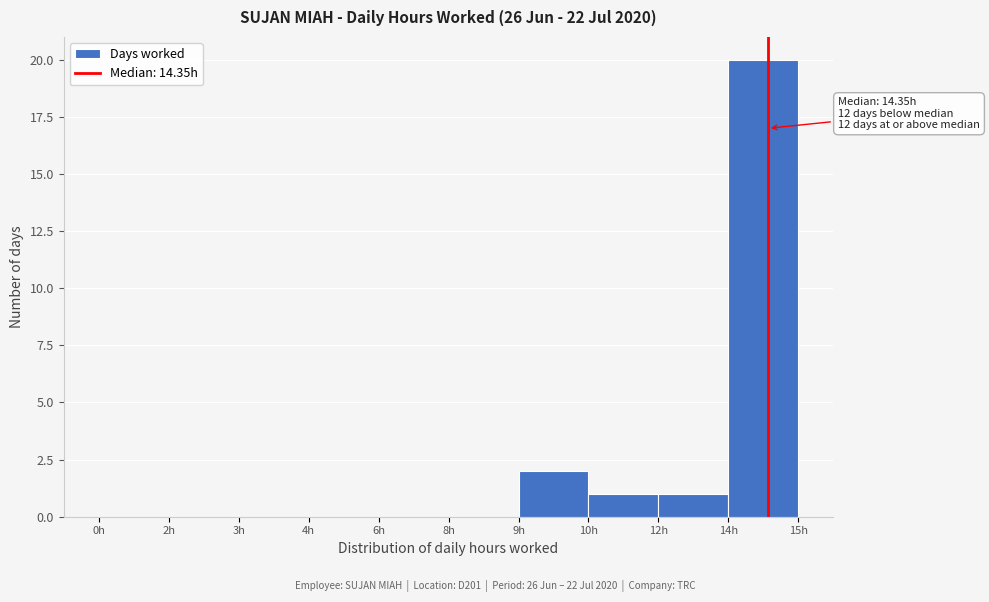

Reading right to left, transcribe all the data shown in this chart.

14h=20	12h=1	10h=1	9h=2	8h=0	6h=0	4h=0	3h=0	2h=0	0h=0